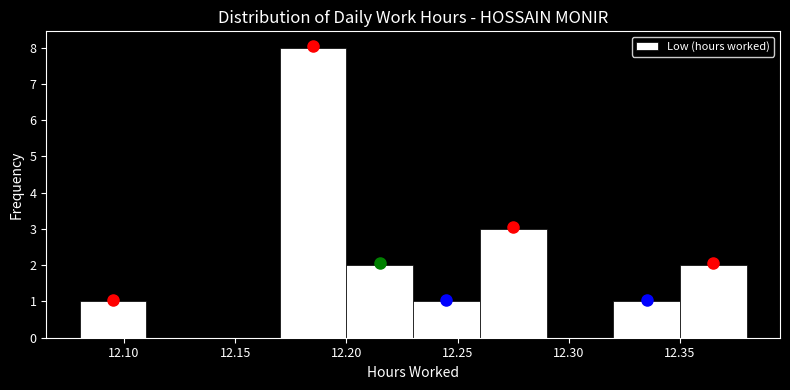

Reading left to right, transcribe this chart: for each bar, give the range it covers on the x-axis and its height. The values are not printed on the chart, so give them approximately, as read against the axis.

12.08 to 12.11: 1
12.11 to 12.14: 0
12.14 to 12.17: 0
12.17 to 12.20: 8
12.20 to 12.23: 2
12.23 to 12.26: 1
12.26 to 12.29: 3
12.29 to 12.32: 0
12.32 to 12.35: 1
12.35 to 12.38: 2